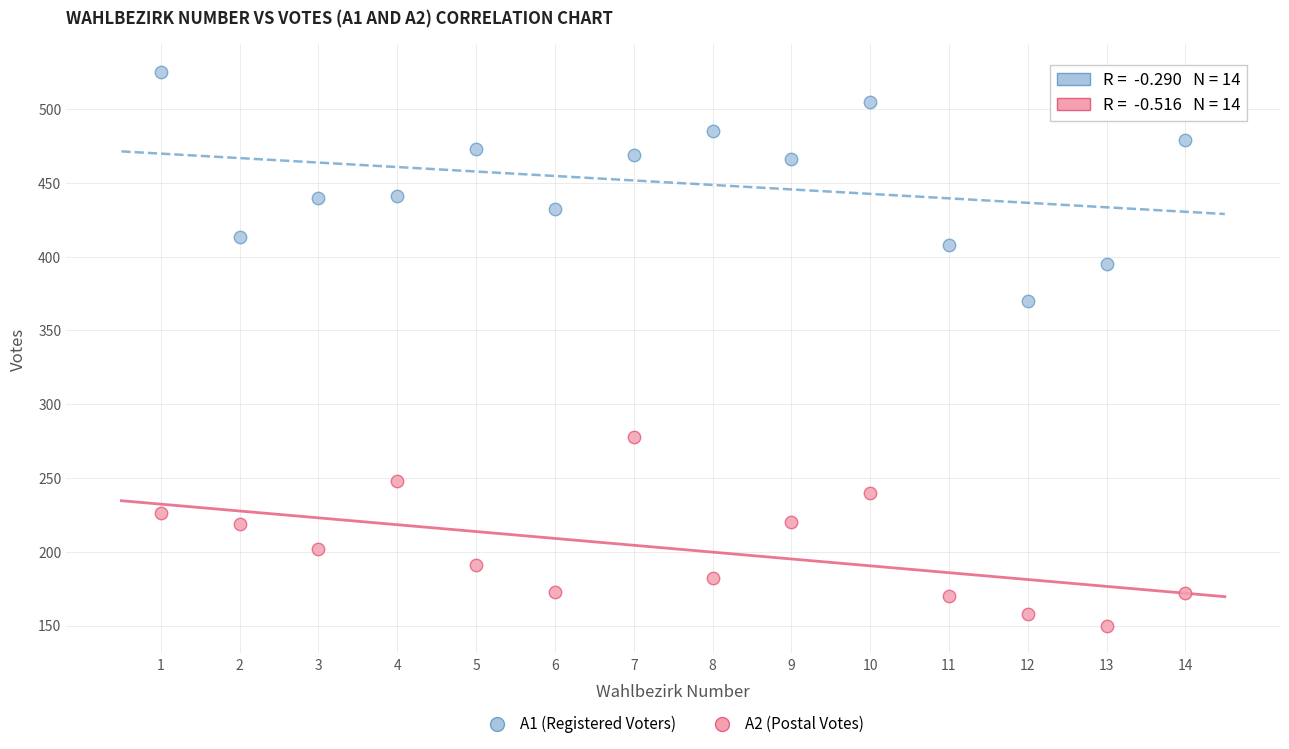

Which series reaches the maximum Y coordinate?

A1 (Registered Voters)